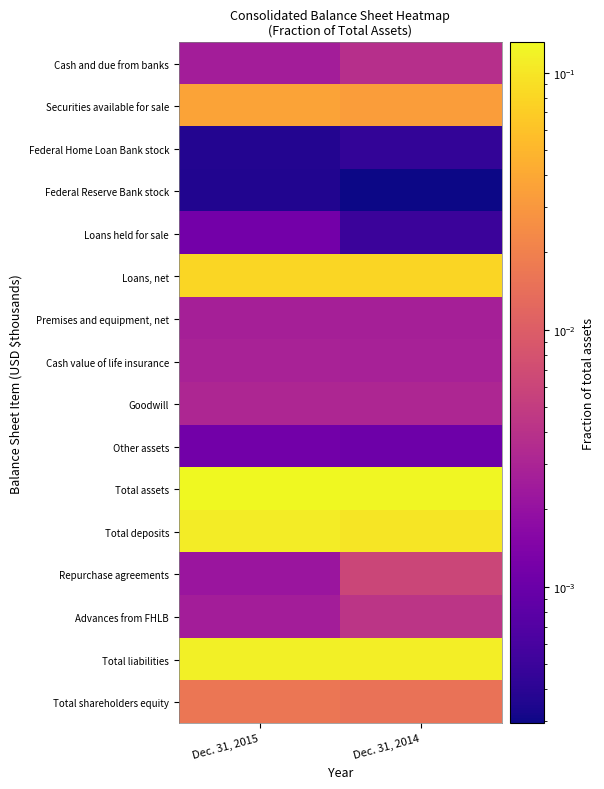

At which category is the sum across all series the highest?

Dec. 31, 2015